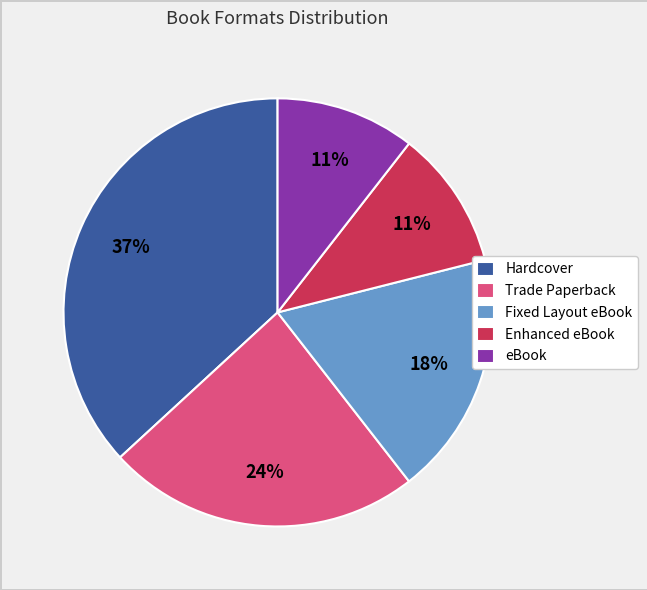

What is the largest slice in the pie chart?

Hardcover